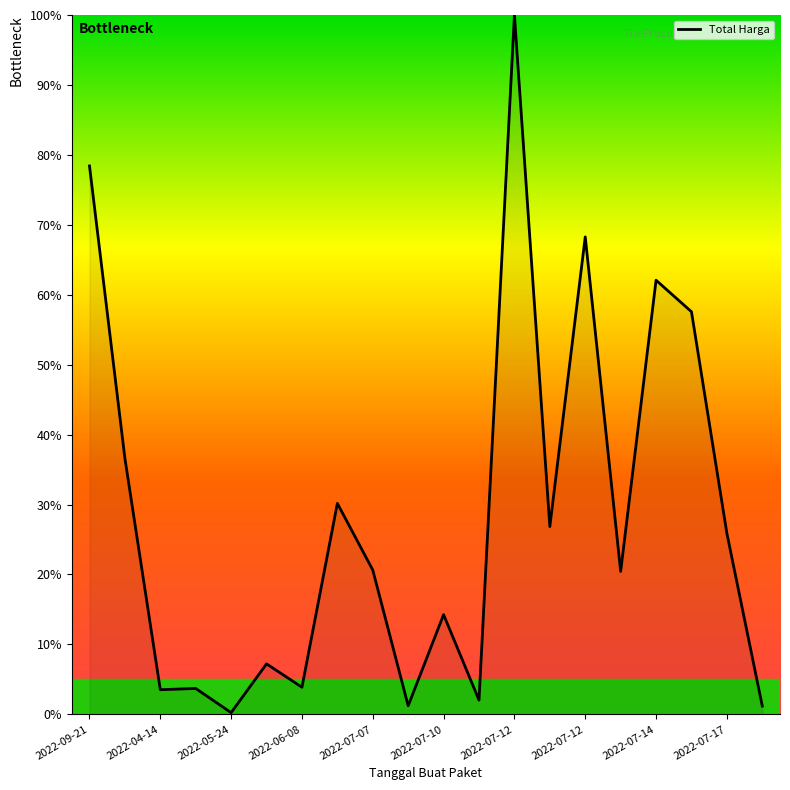

What is the maximum value shown in the chart?

100.0